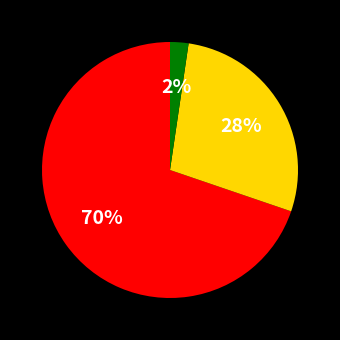

To the nearest percent, what is the average slice percentage?

33%